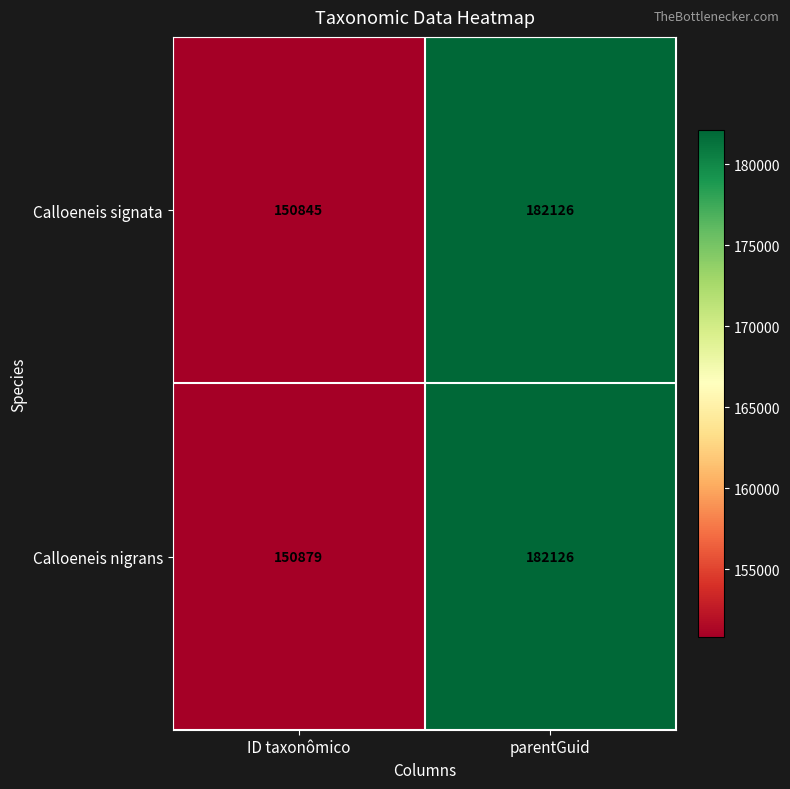

What is the total value across all series at parentGuid?

364252